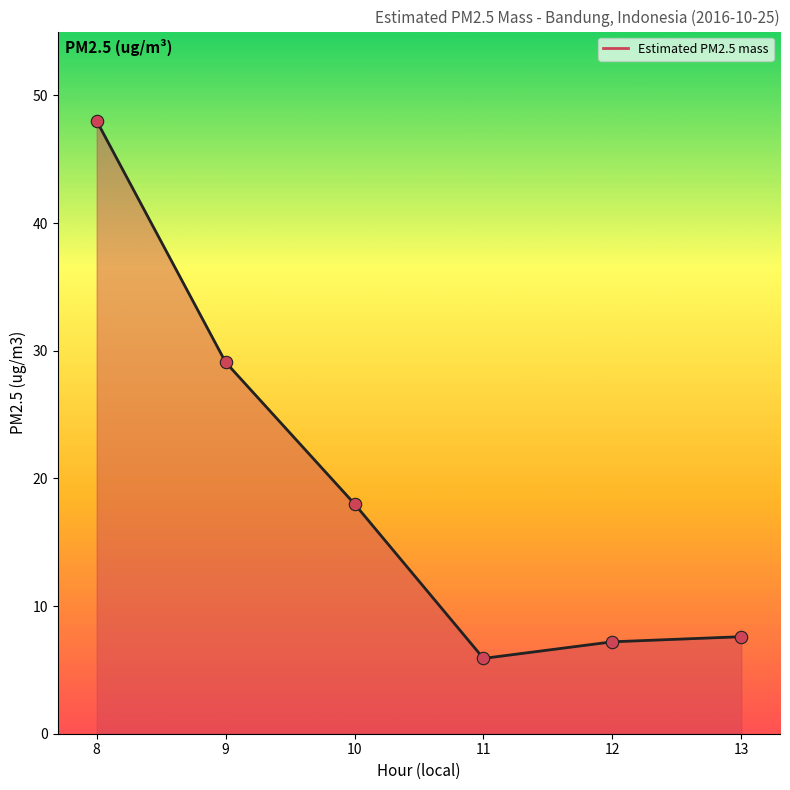

Approximately how many times larger is the value at 8 compared to 12?

6.7